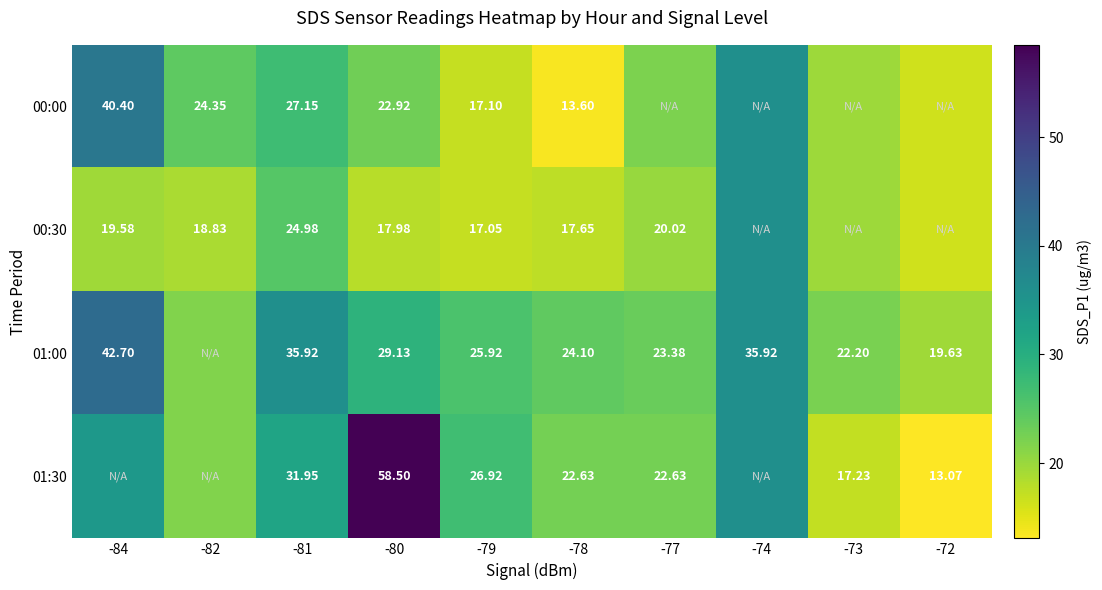

Rank the categories by 01:30 value from lowest to highest.

-72, -73, -82, -78, -77, -79, -81, -84, -74, -80